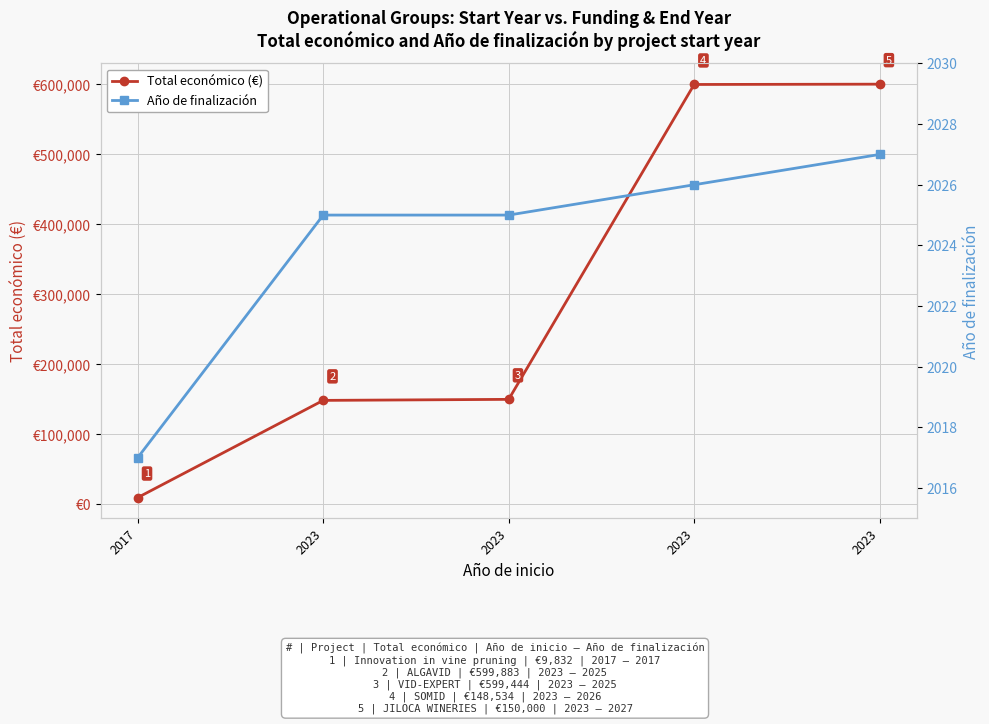

Rank the categories by Año de finalización value from highest to lowest.

2023, 2023, 2023, 2023, 2017